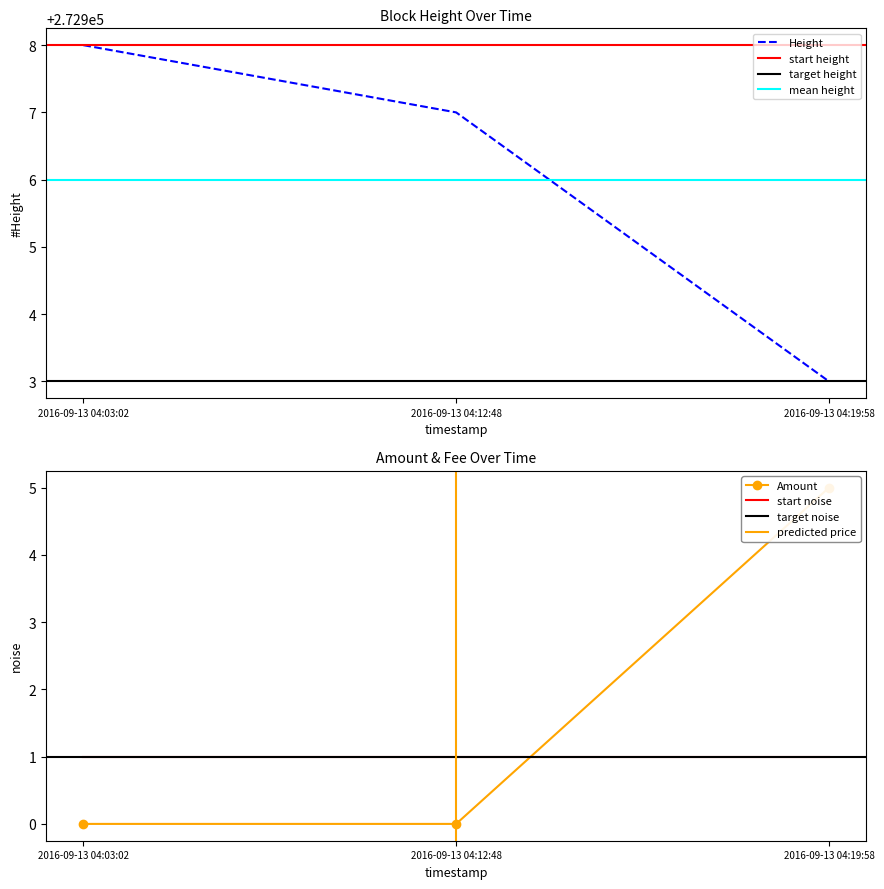

The value of Height at 2016-09-13 04:19:58 is 444828. True or false?

False